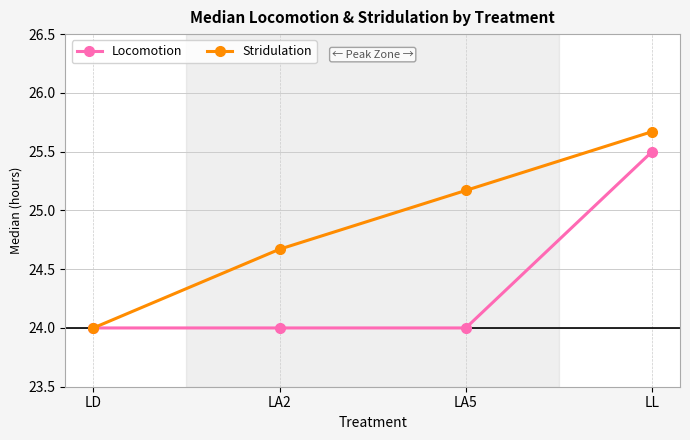

Where does the Stridulation series first go above 25?

LA5